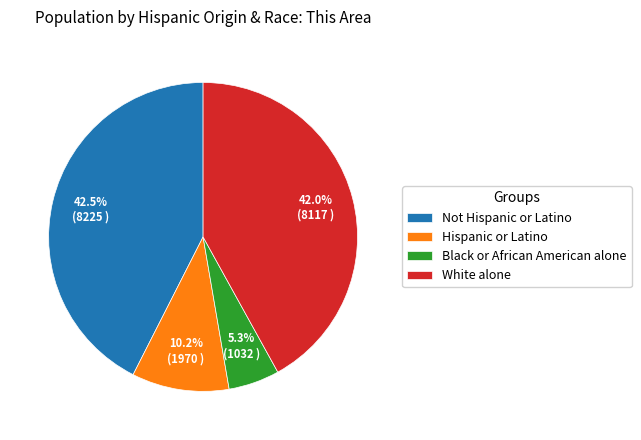

What is the smallest slice in the pie chart?

Black or African American alone